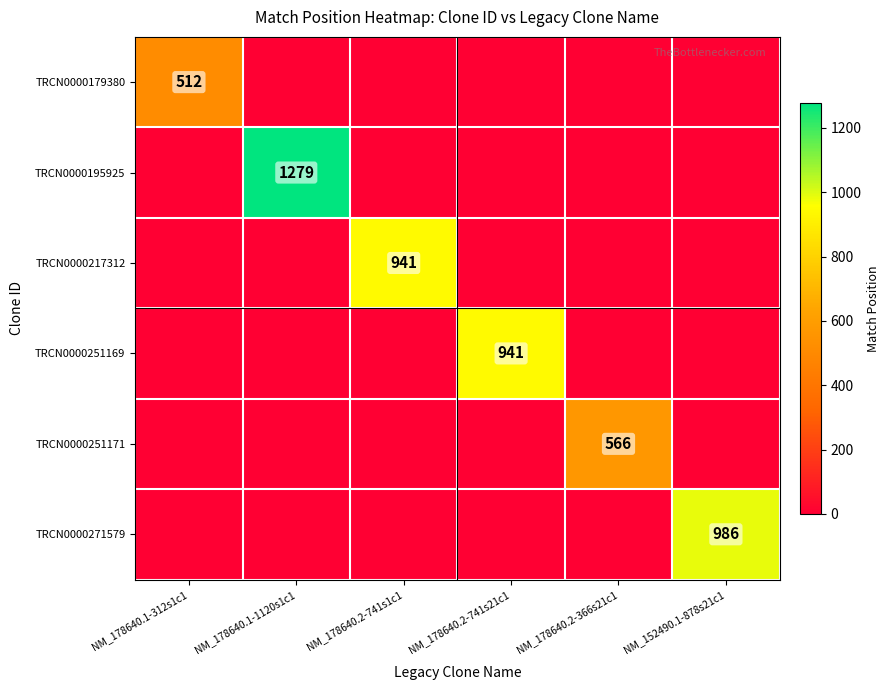

True or false: TRCN0000195925 has a value of 1279 at NM_178640.1-1120s1c1.

True